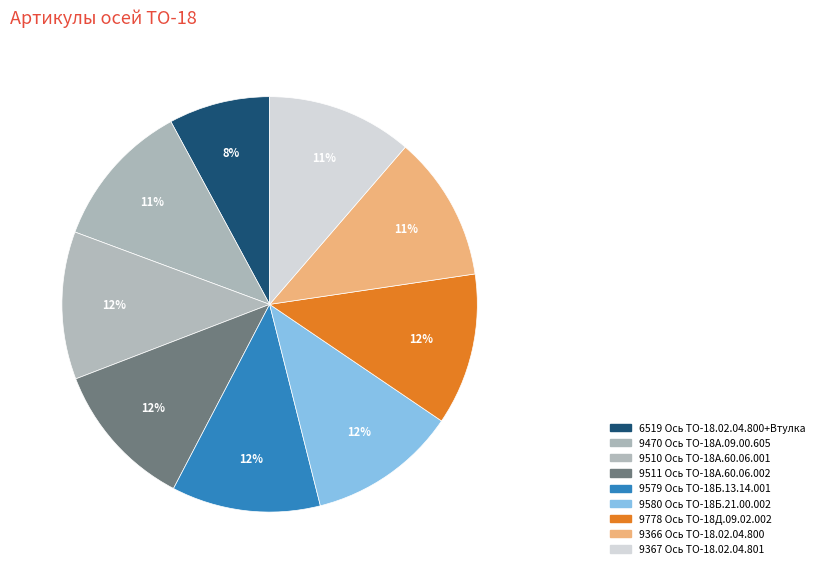

Is it true that 9510 Ось ТО-18А.60.06.001 is 23% of the pie?

False